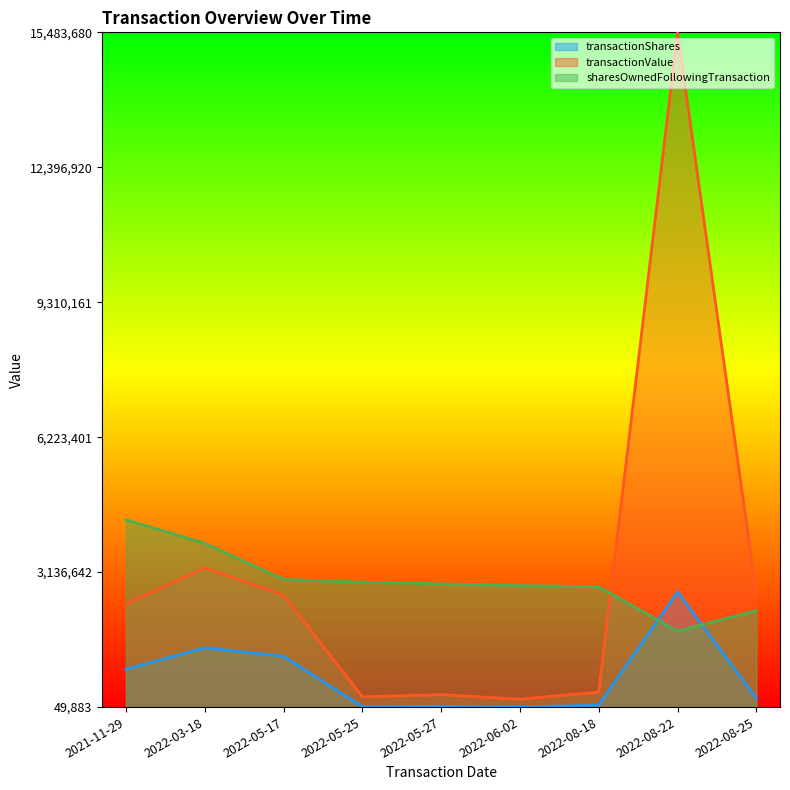

Which series has the largest total across all categories?

transactionValue